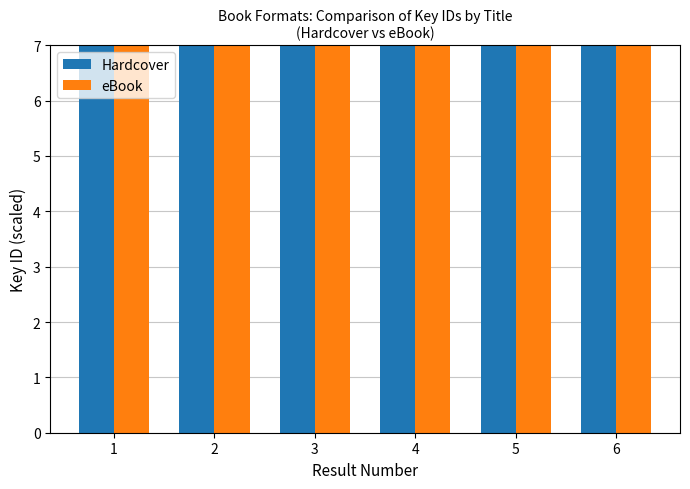

The value of eBook at 5 is 18.3. True or false?

False